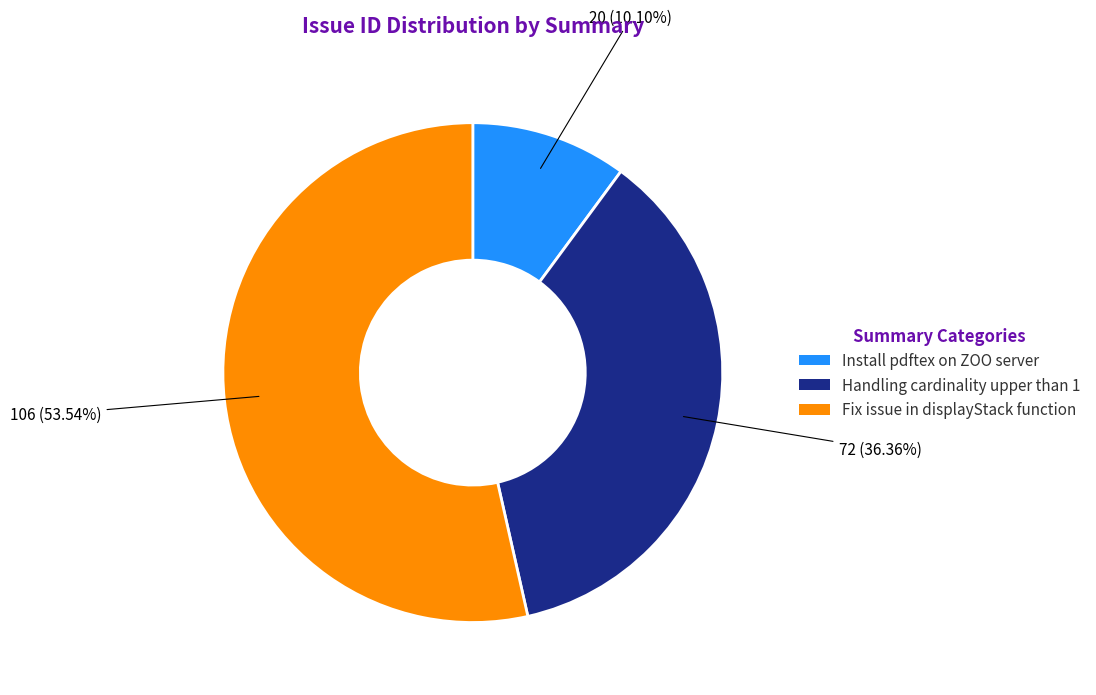

Which has a higher value, Fix issue in displayStack function or Handling cardinality upper than 1?

Fix issue in displayStack function